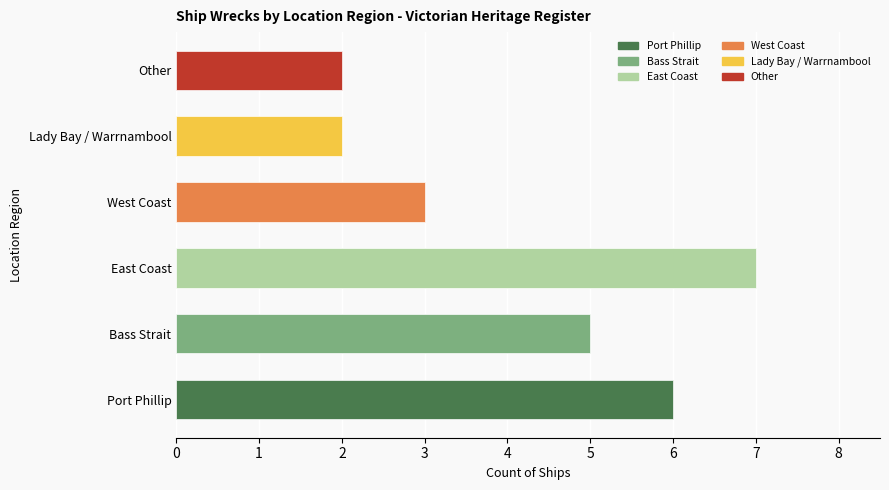

What is the change in value from East Coast to Other?

-5